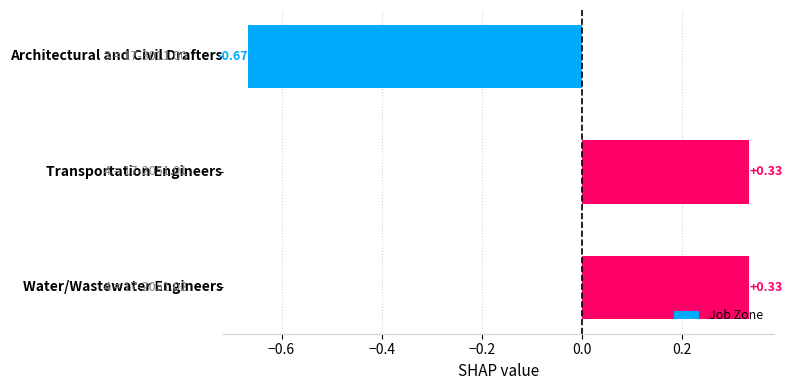

What is the difference between the maximum and minimum values?

1.0